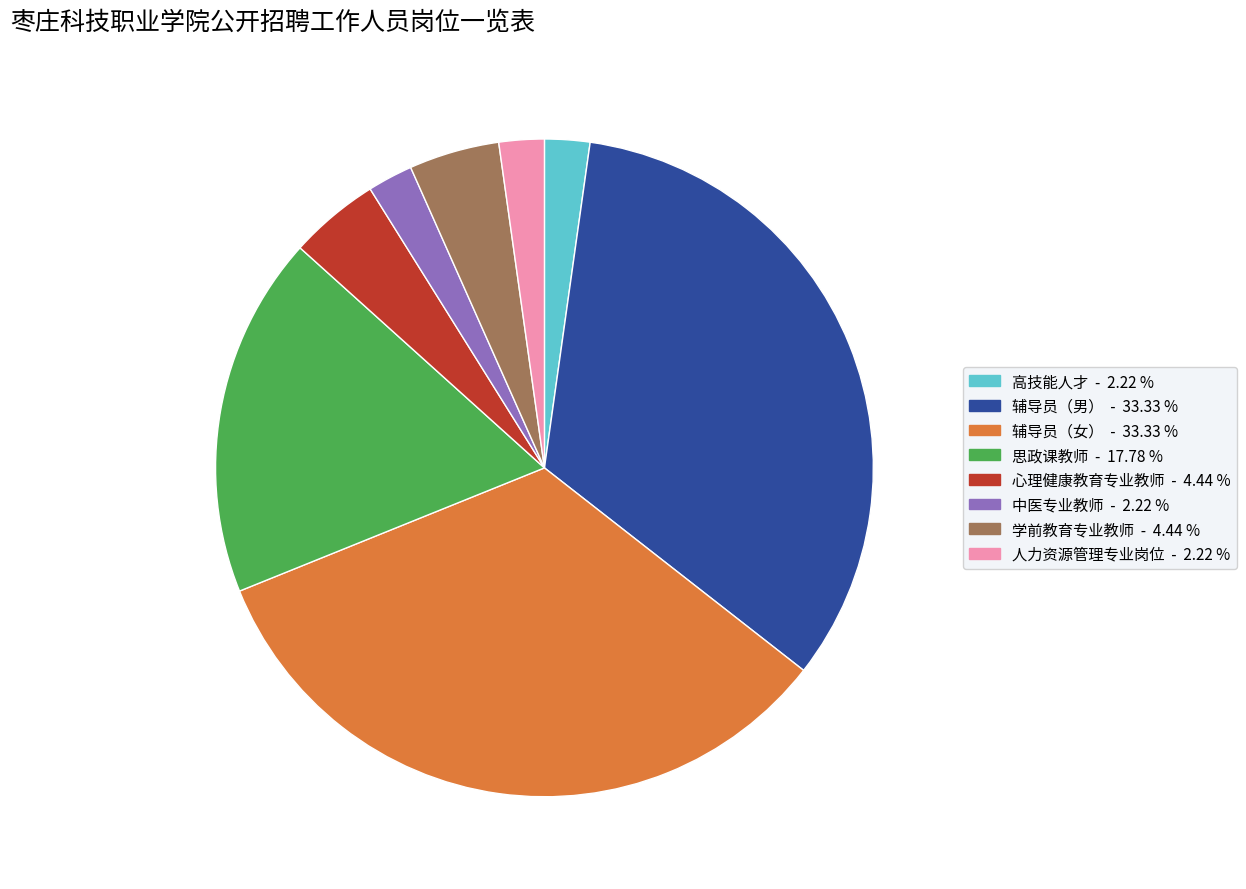

Is the sum of 辅导员（男） and 思政课教师 greater than half?

Yes